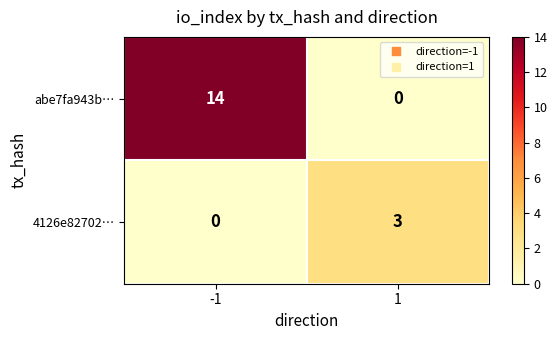

What is the spread (max minus min) of values at -1?

14